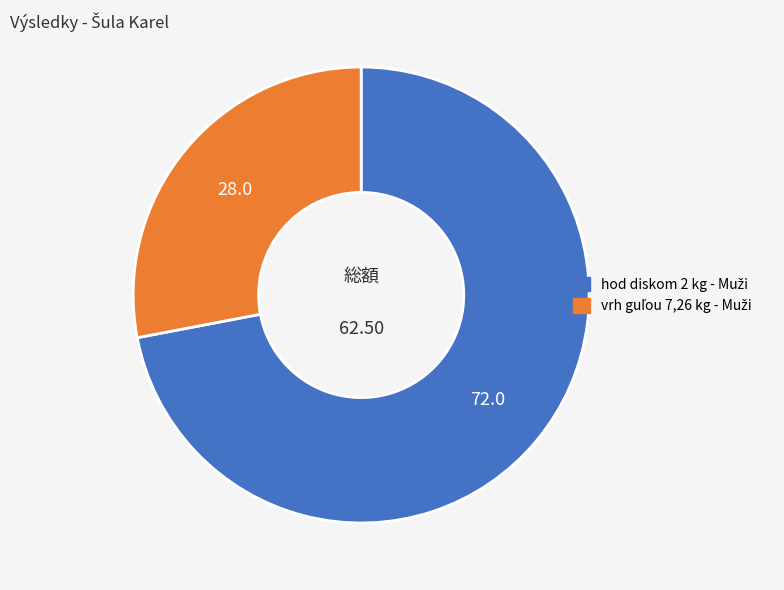

The vrh guľou 7,26 kg - Muži slice represents 43% of the pie. True or false?

False